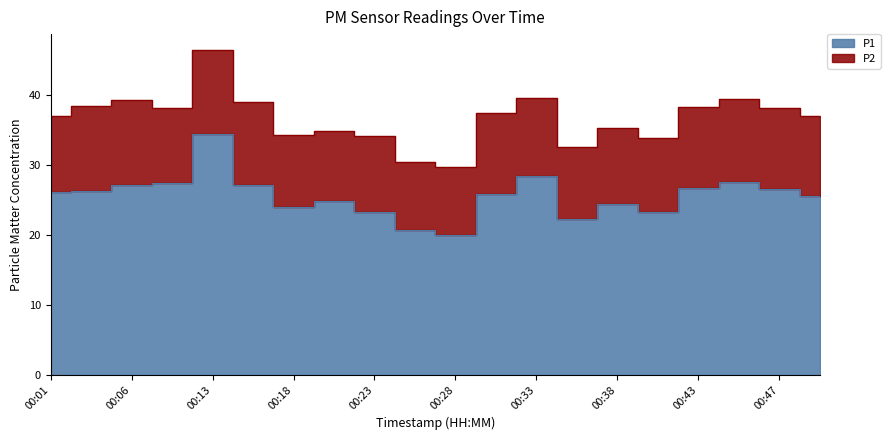

What is the smallest value displayed?

20.0